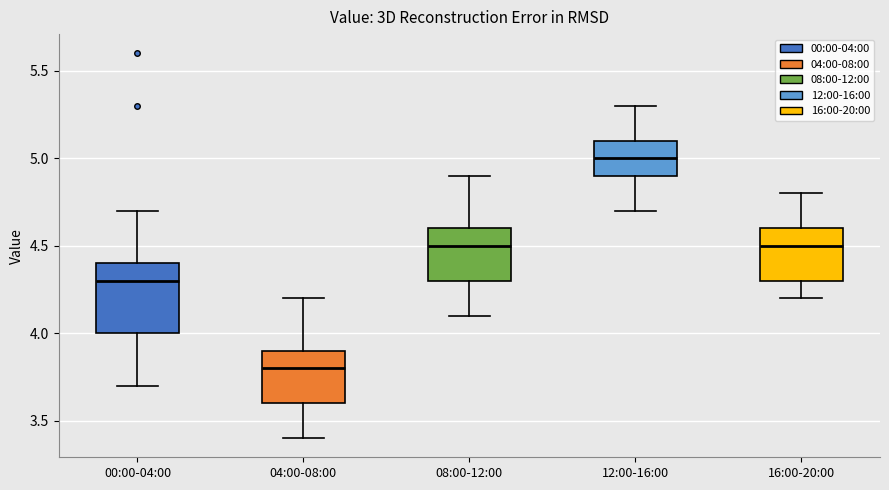

Reading left to right, transcribe this box plot: for each box, give where its median line is, the range the box spans, and where its two whiskers end, as read against the y-axis. The values are not printed on the chart, so give them approximately, as read against the axis.

00:00-04:00: median 4.3, box 4.0 to 4.4, whiskers 3.7 to 4.7
04:00-08:00: median 3.8, box 3.6 to 3.9, whiskers 3.4 to 4.2
08:00-12:00: median 4.5, box 4.3 to 4.6, whiskers 4.1 to 4.9
12:00-16:00: median 5.0, box 4.9 to 5.1, whiskers 4.7 to 5.3
16:00-20:00: median 4.5, box 4.3 to 4.6, whiskers 4.2 to 4.8